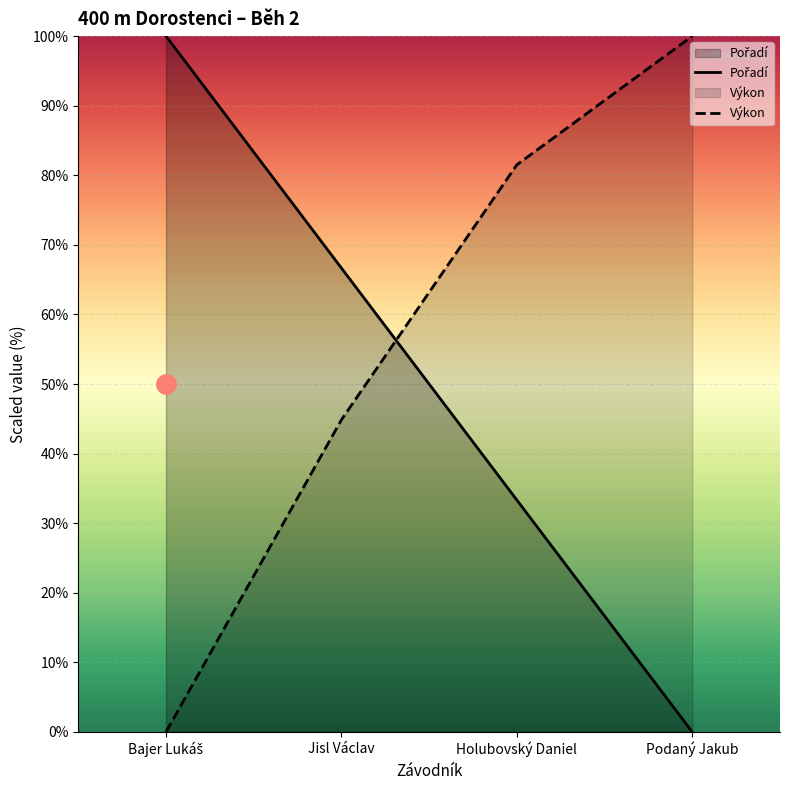

True or false: Výkon has more than 1 points higher than both neighbors.

False